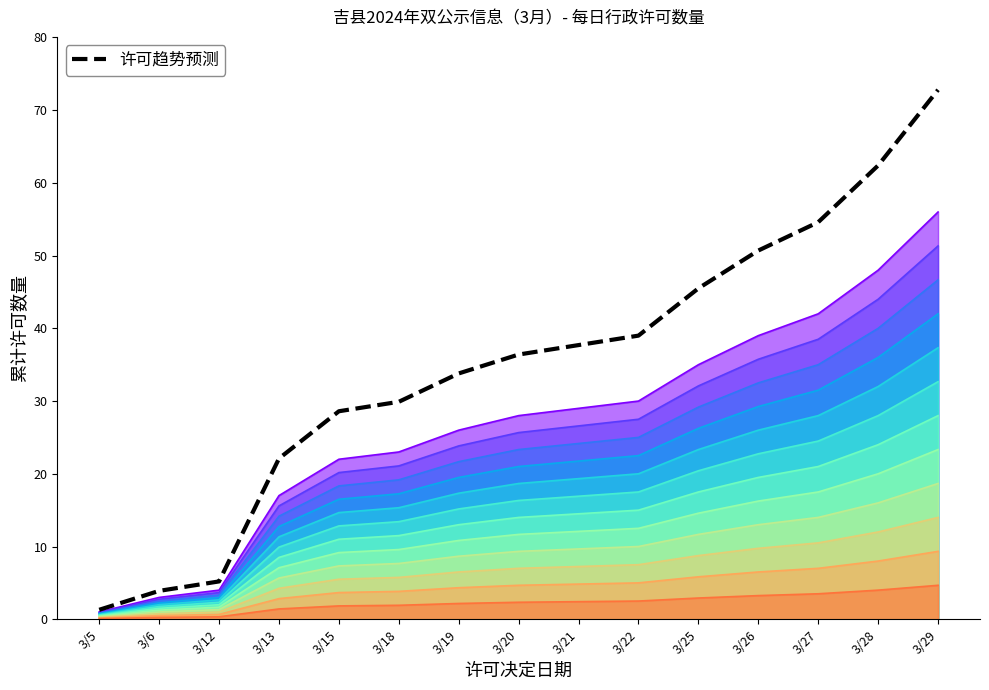

Read the value at 3/26.

50.7